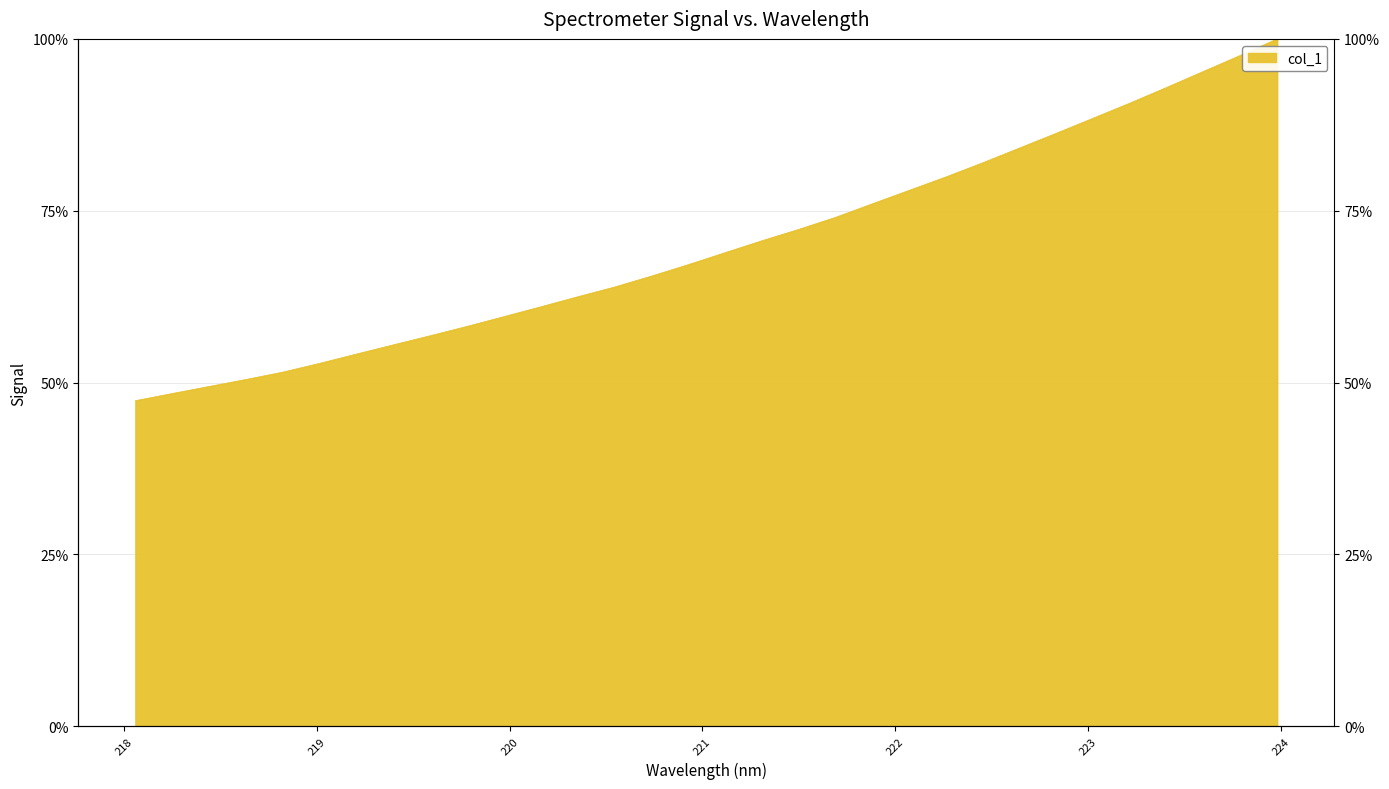

What is the change in value from 219.589 to 221.3083?

+0.1